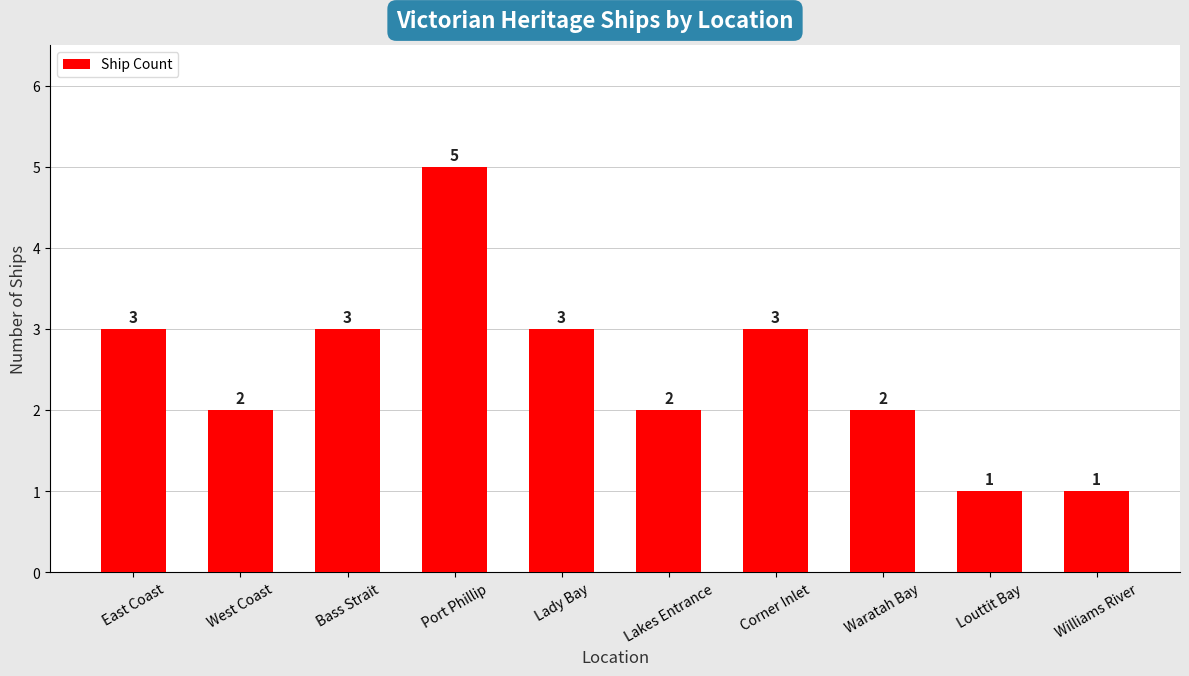

Reading left to right, extract all data points from this chart.

3	2	3	5	3	2	3	2	1	1